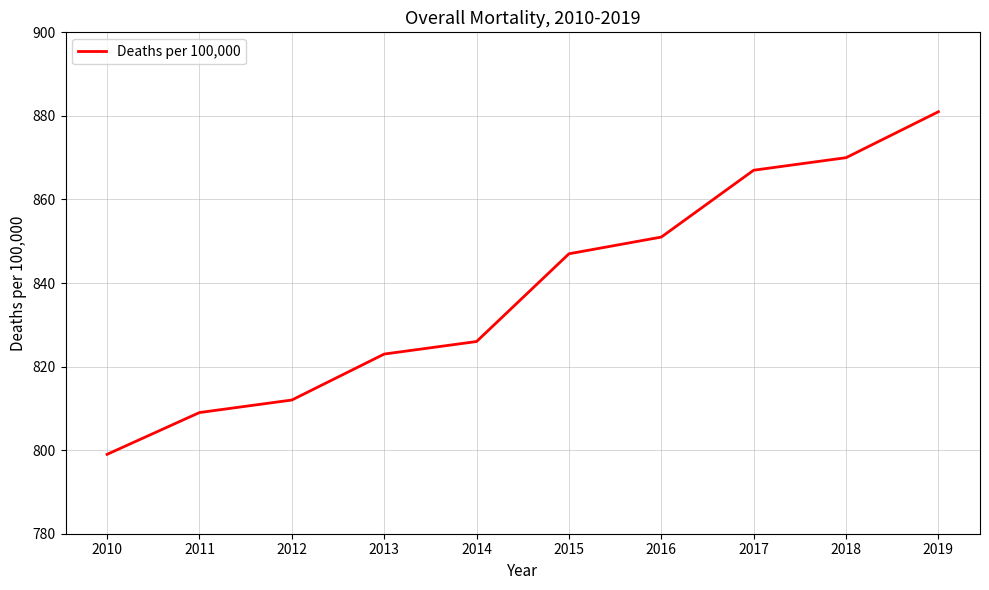

At which label is the value closest to 840?

2015